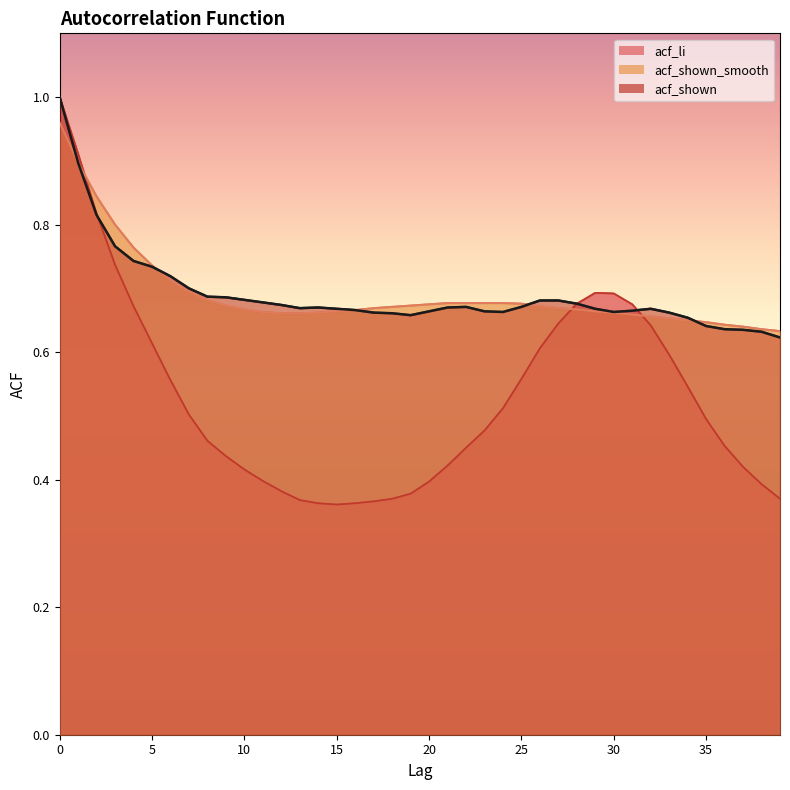

After their last crossing, which series has the higher values: acf_shown_smooth or acf_shown?

acf_shown_smooth